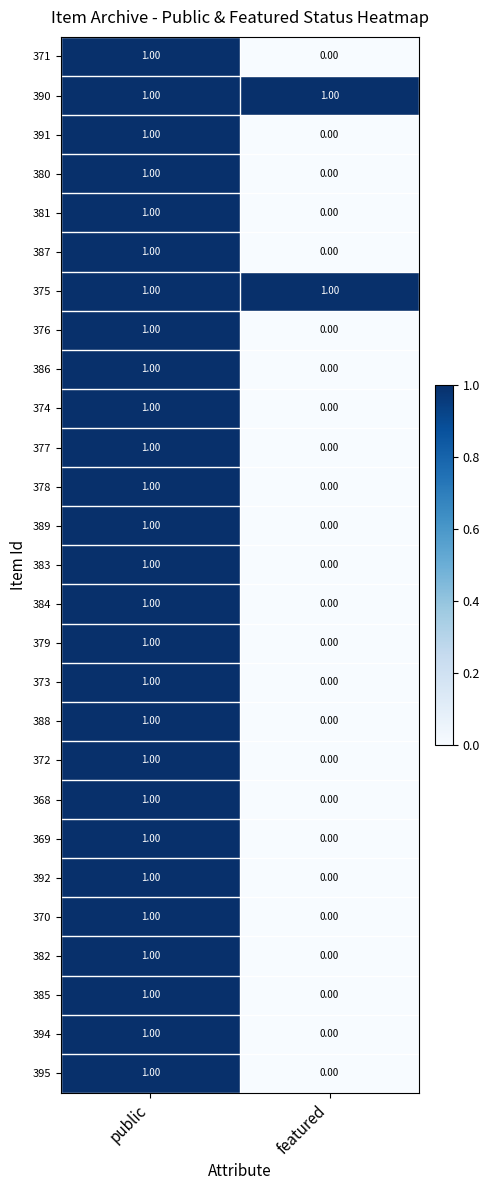

At which category is the sum across all series the highest?

public